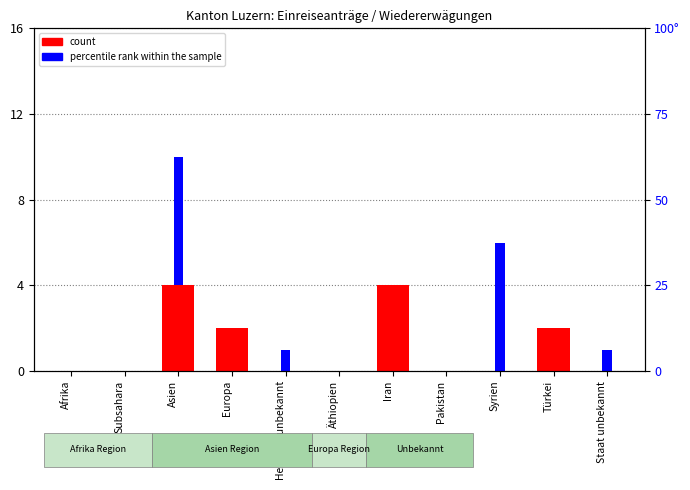

At how many categories does at least one series exceed 0?

7